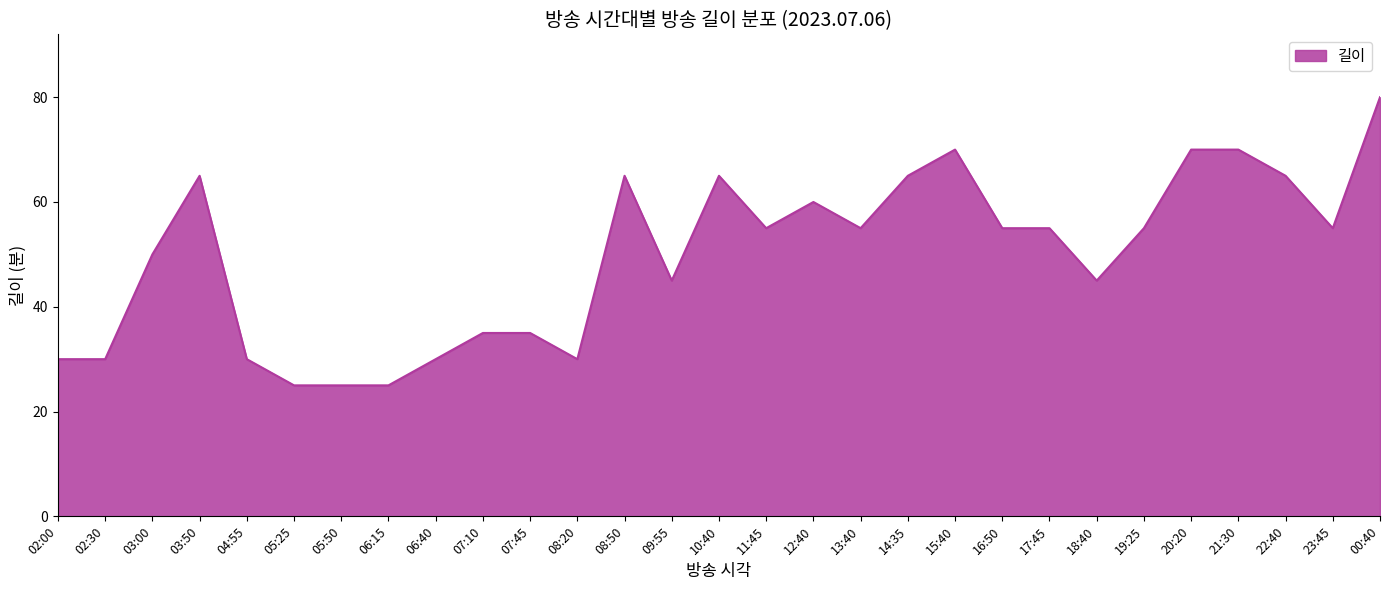

The chart shows a value of 12 at 02:00. True or false?

False